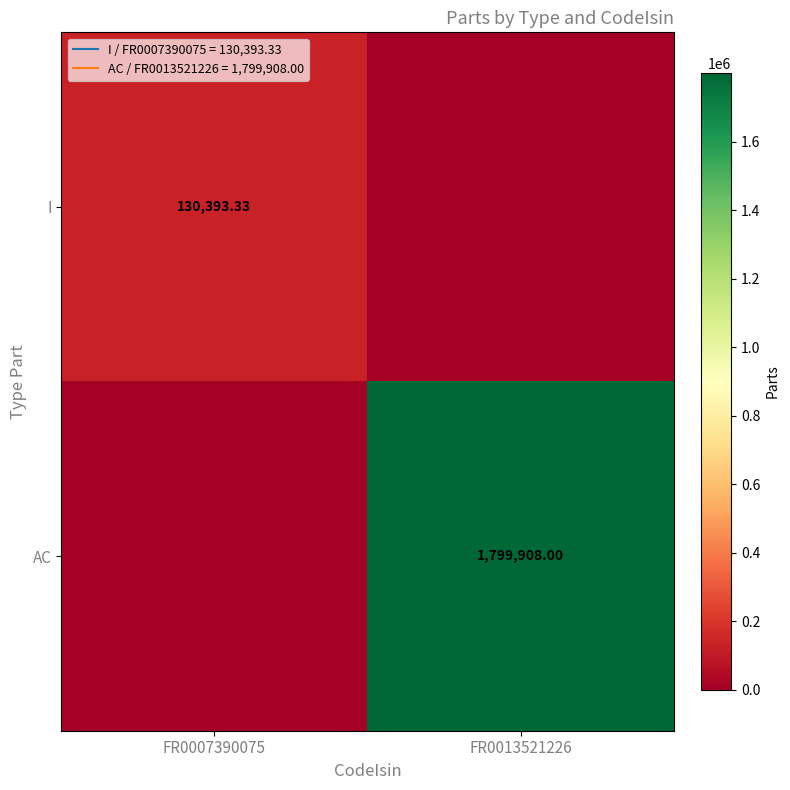

What is the maximum value shown in the chart?

1799908.0